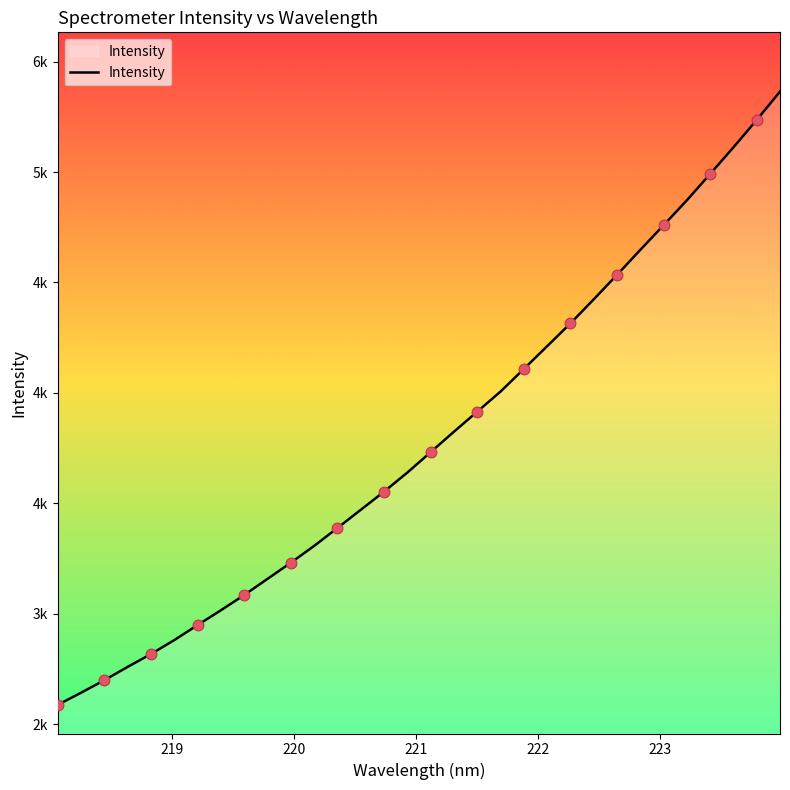

Is this an area chart (filled region under the line)?

Yes